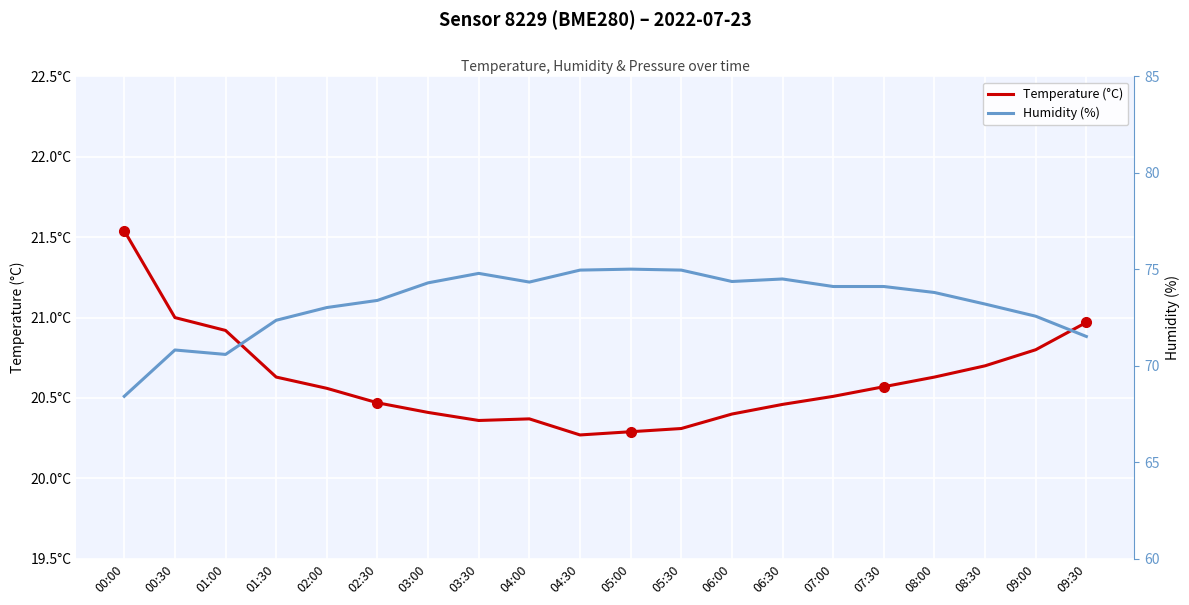

In Humidity (%), how many points are lower than both neighbors (excluding endpoints)?

3